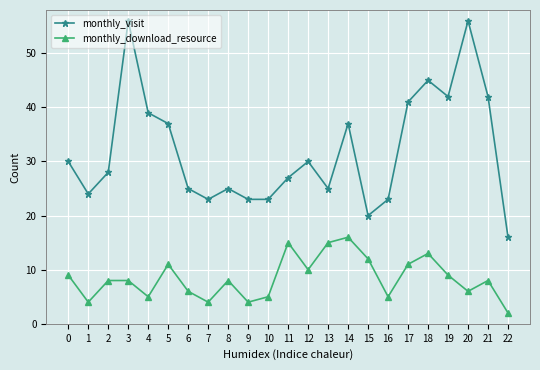

What is the value of the monthly_download_resource point at the 6th from the left?

11